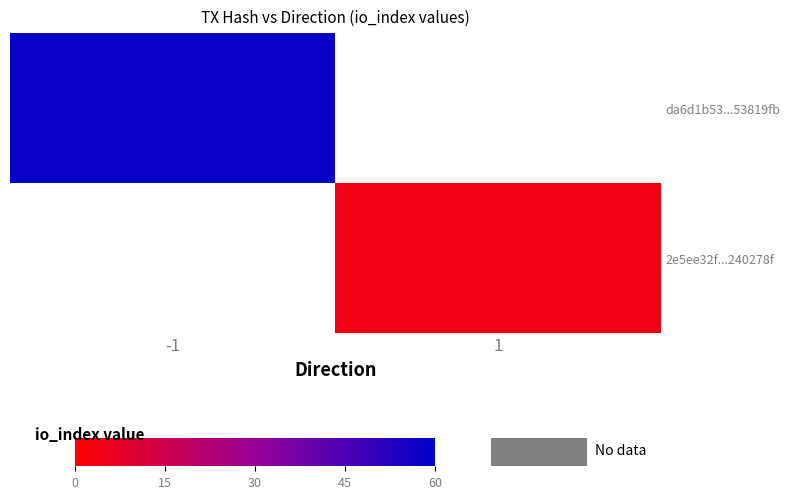

Which series has the largest range (max minus min)?

da6d1b53...53819fb